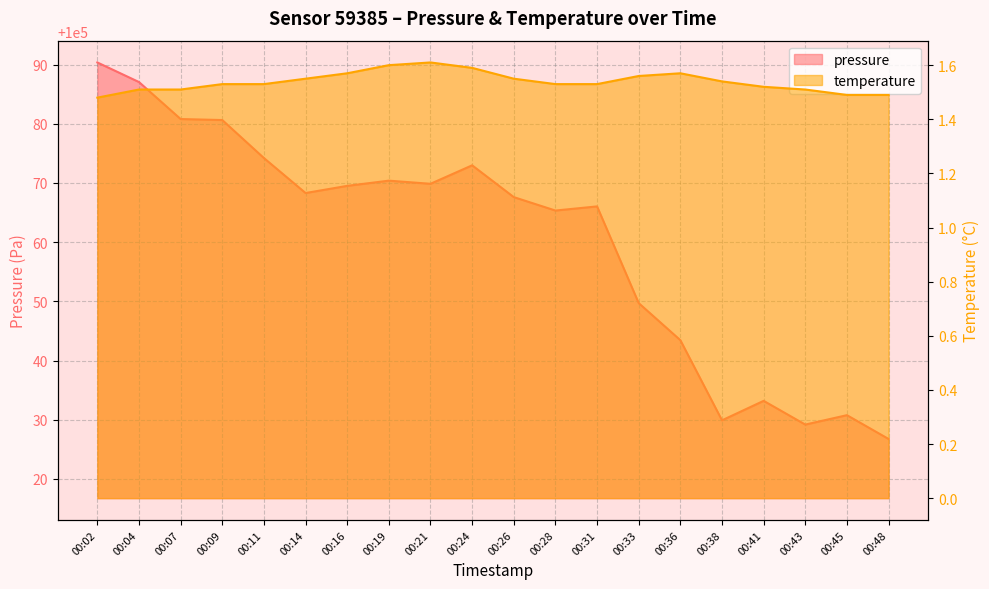

How many series are shown in this chart?

2